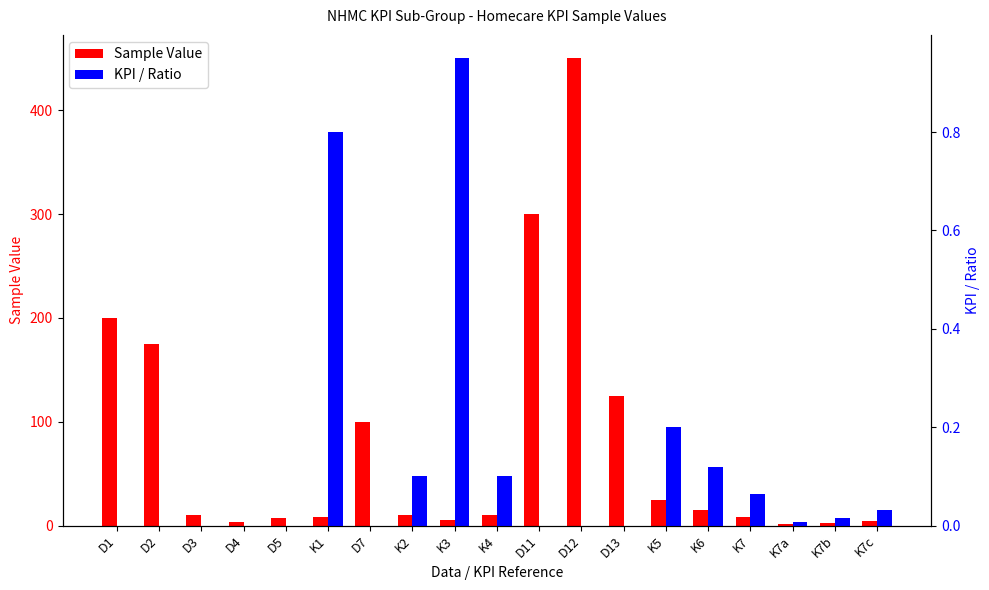

Reading left to right, list all the values displayed in this chart.

Sample Value: D1=200.0	D2=175.0	D3=10.0	D4=3.0	D5=7.0	K1=8.0	D7=100.0	K2=10.0	K3=5.0	K4=10.0	D11=300.0	D12=450.0	D13=125.0	K5=25.0	K6=15.0	K7=8.0	K7a=1.0	K7b=2.0	K7c=4.0
KPI / Ratio: D1=0.0	D2=0.0	D3=0.0	D4=0.0	D5=0.0	K1=0.8	D7=0.0	K2=0.1	K3=0.9	K4=0.1	D11=0.0	D12=0.0	D13=0.0	K5=0.2	K6=0.1	K7=0.1	K7a=0.0	K7b=0.0	K7c=0.0